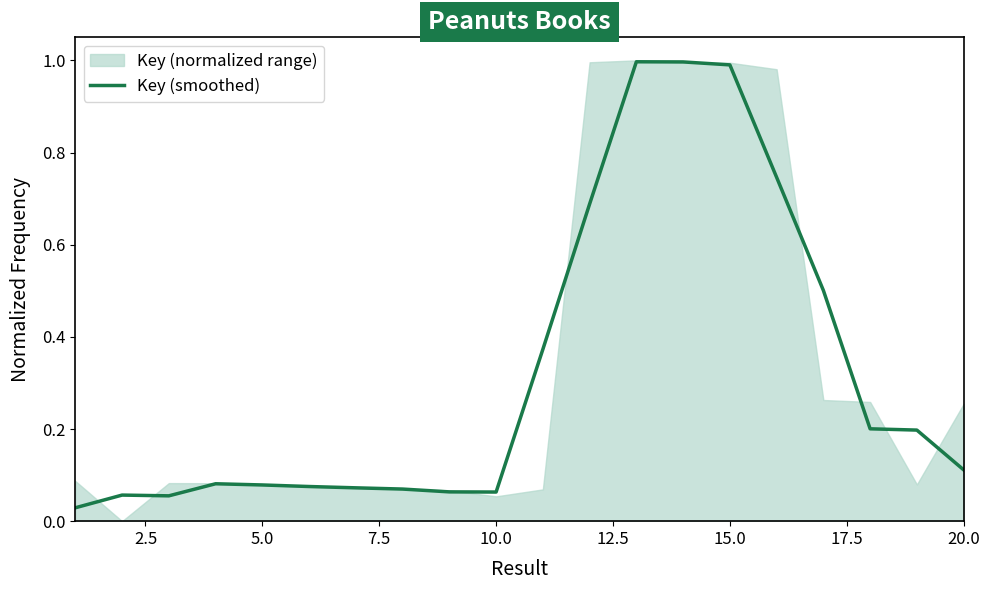

How many interior local valleys (lower than both neighbors) does the data have?

2